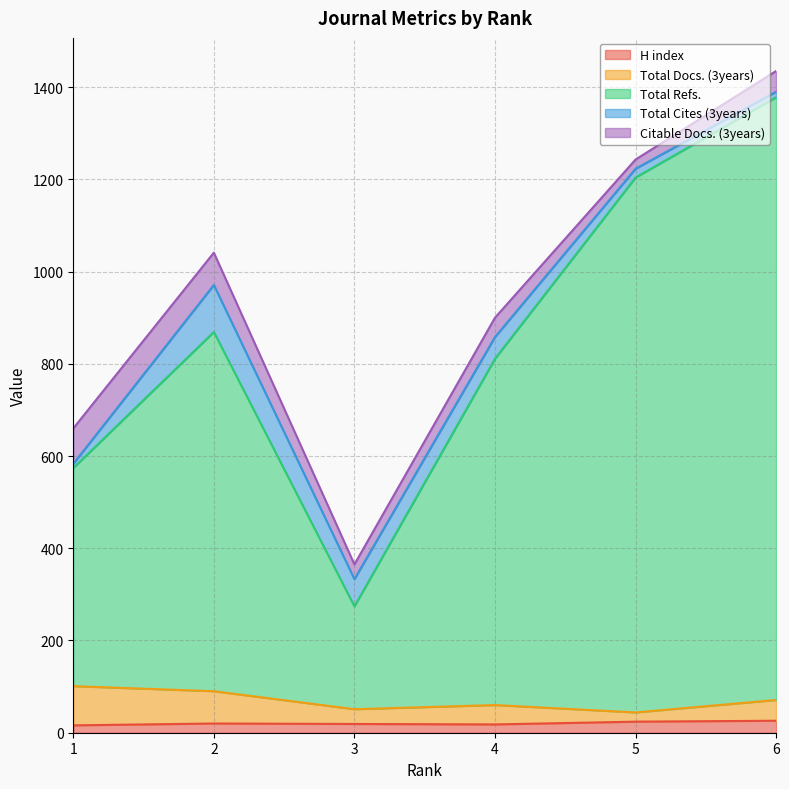

True or false: Total Docs. (3years) and Total Refs. cross at least once.

False